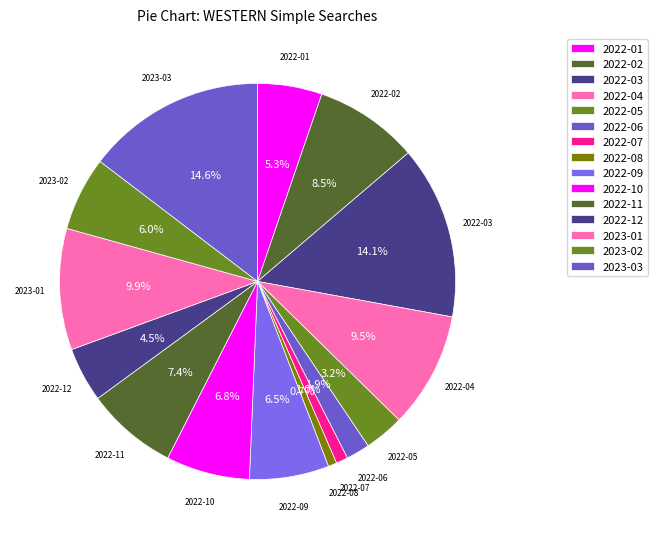

Between 2022-02 and 2023-01, which is larger?

2023-01